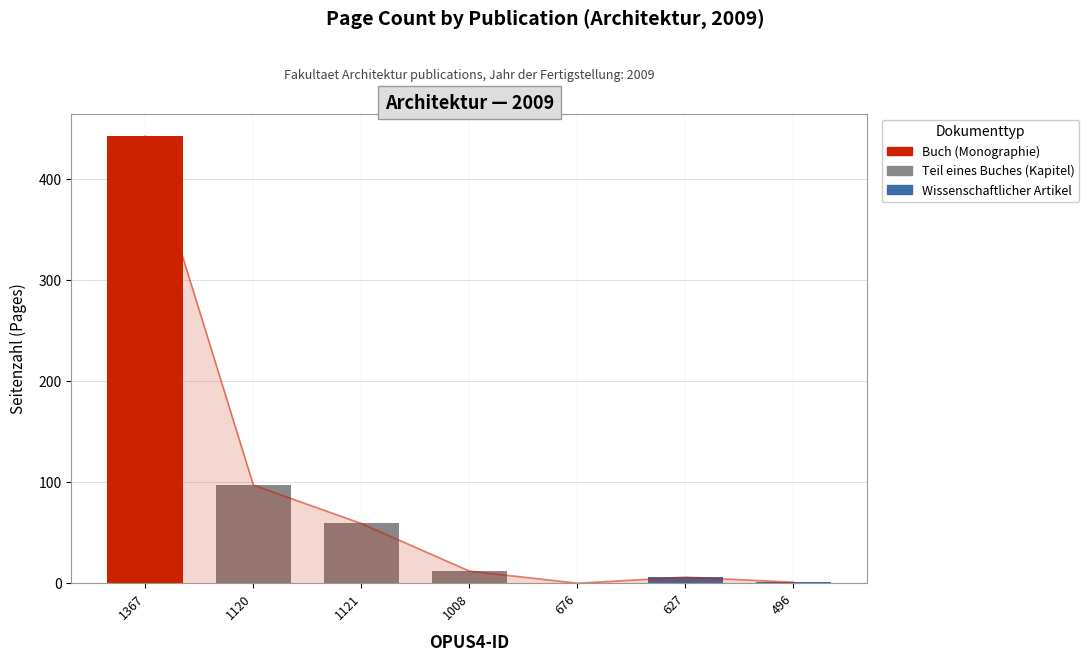

The value at 1008 is 12. True or false?

True